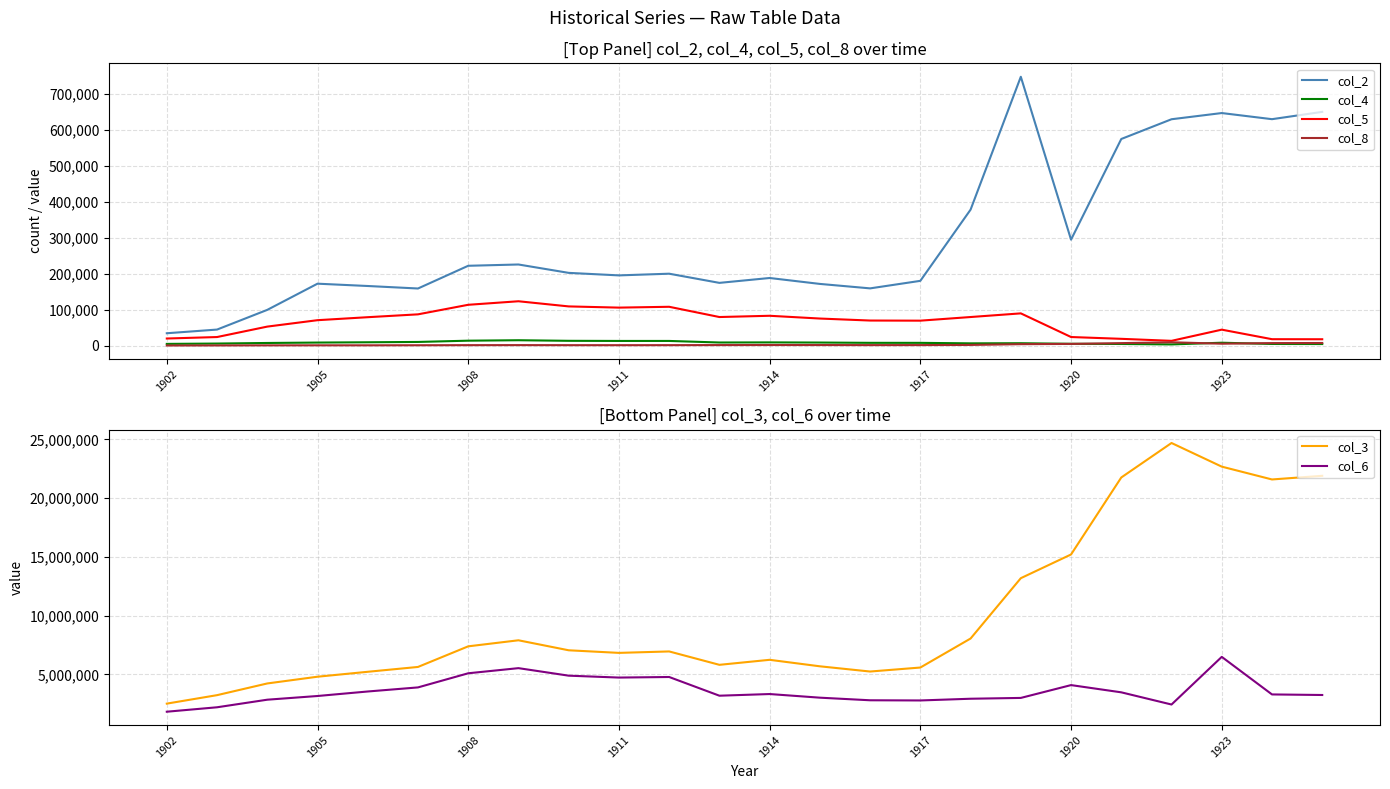

How many data points in col_3 are above 6953309?

11